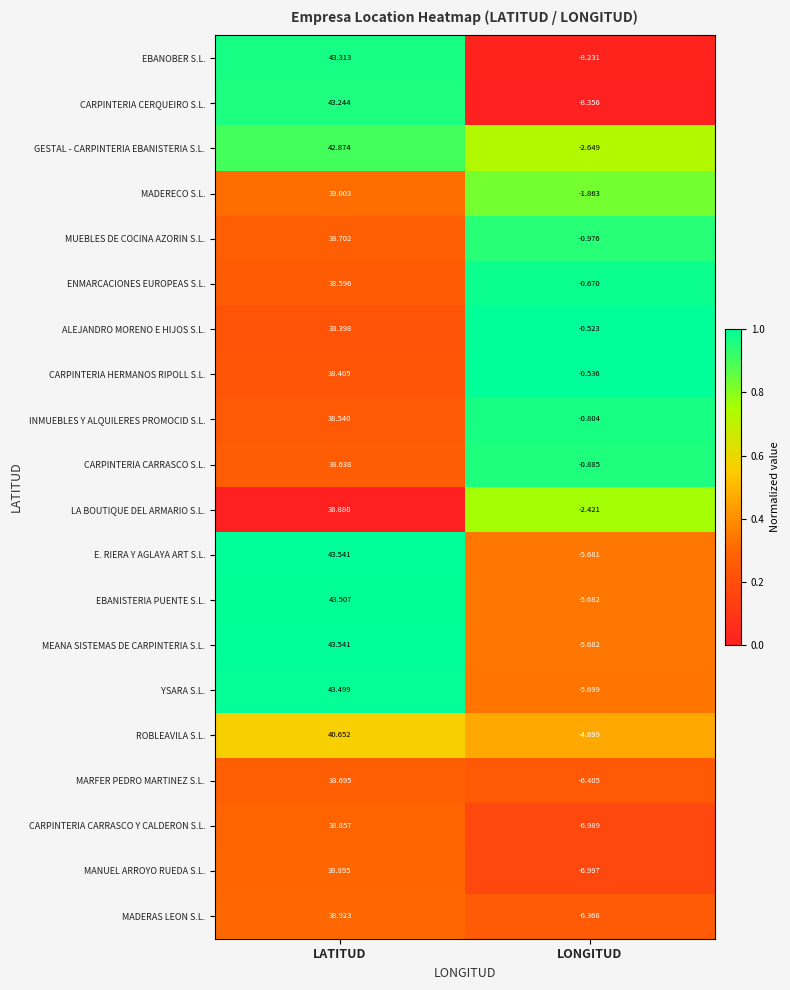

Which series has the largest range (max minus min)?

CARPINTERIA CERQUEIRO S.L.